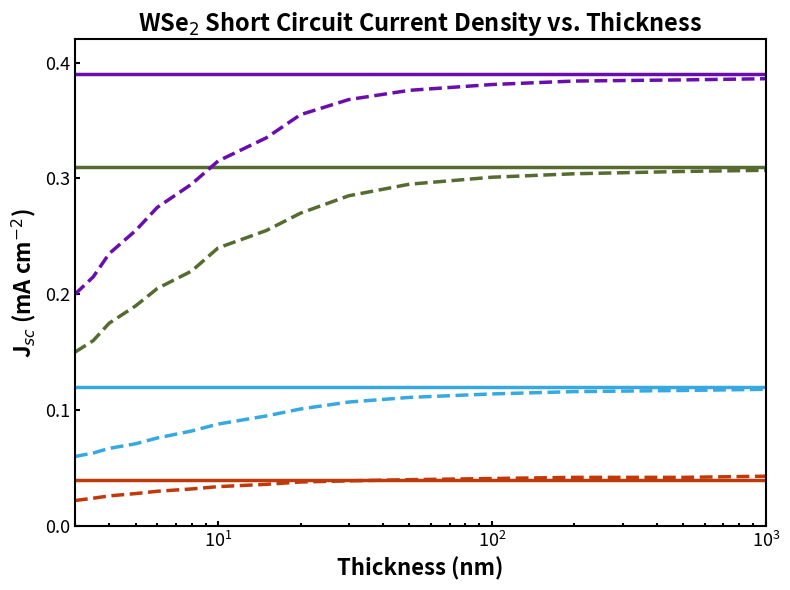

How many lines are shown in the chart?

8